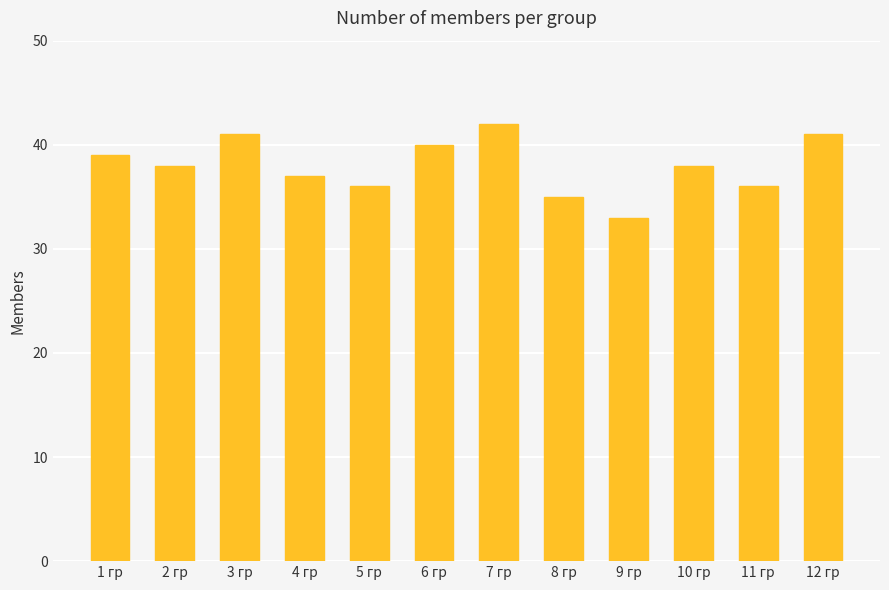

What is the approximate value at 3 гр?

41